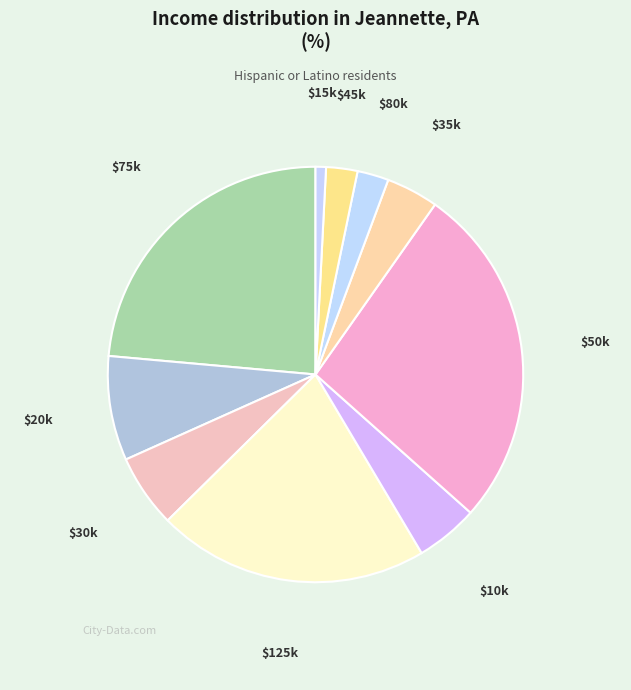

How many segments does this pie chart have?

10